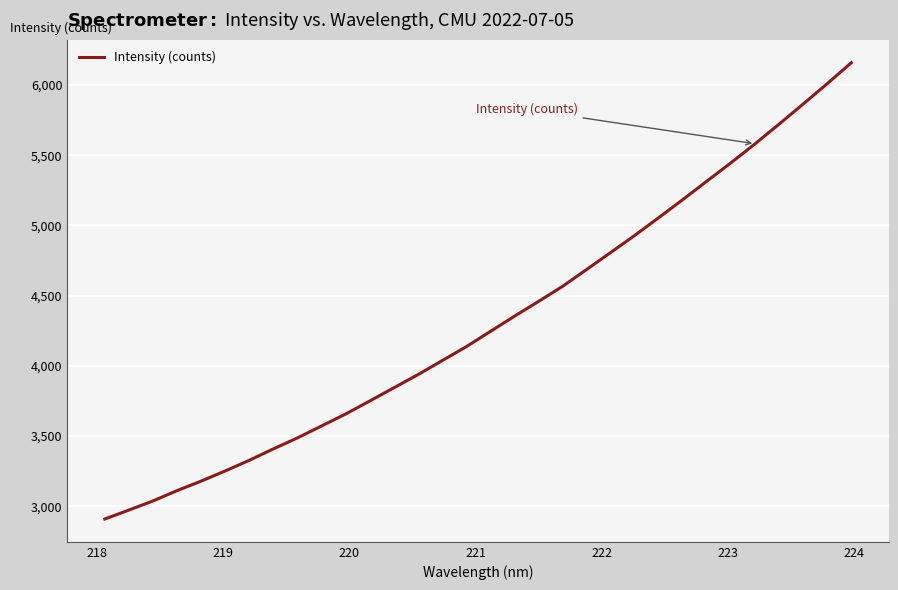

What is the difference between the maximum and minimum values?

3250.0